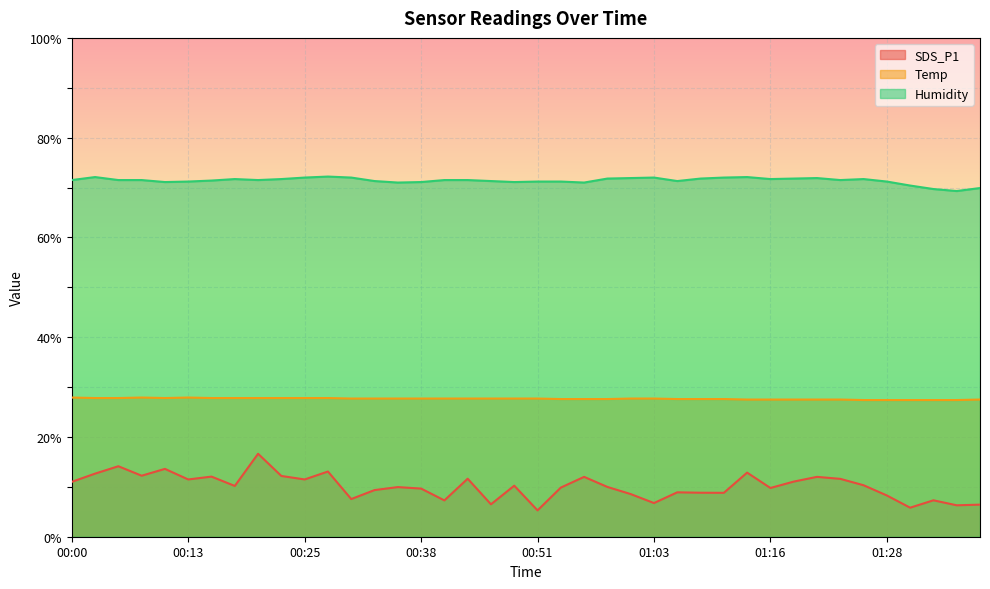

True or false: Humidity and Temp cross at least once.

False